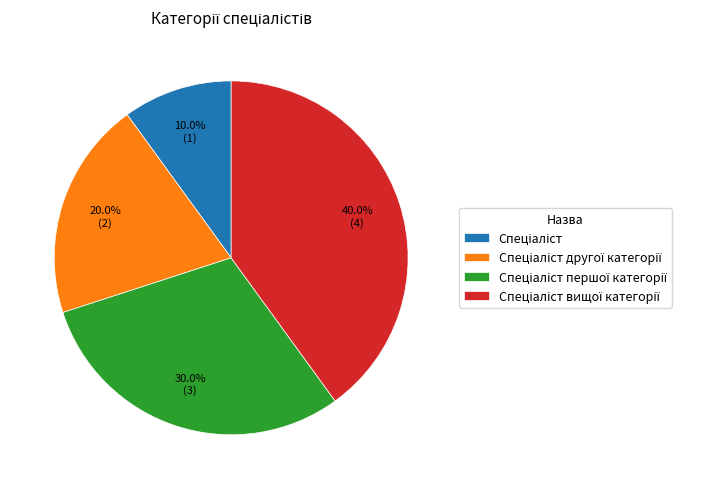

Count the number of slices in the pie.

4